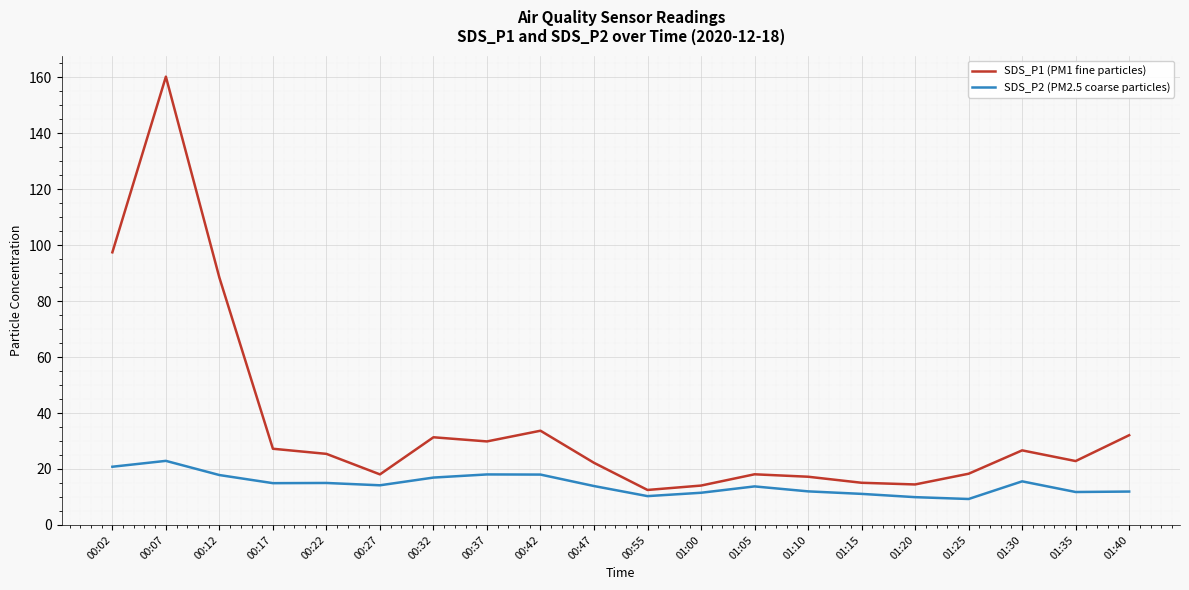

Which series has the largest range (max minus min)?

SDS_P1 (PM1 fine particles)